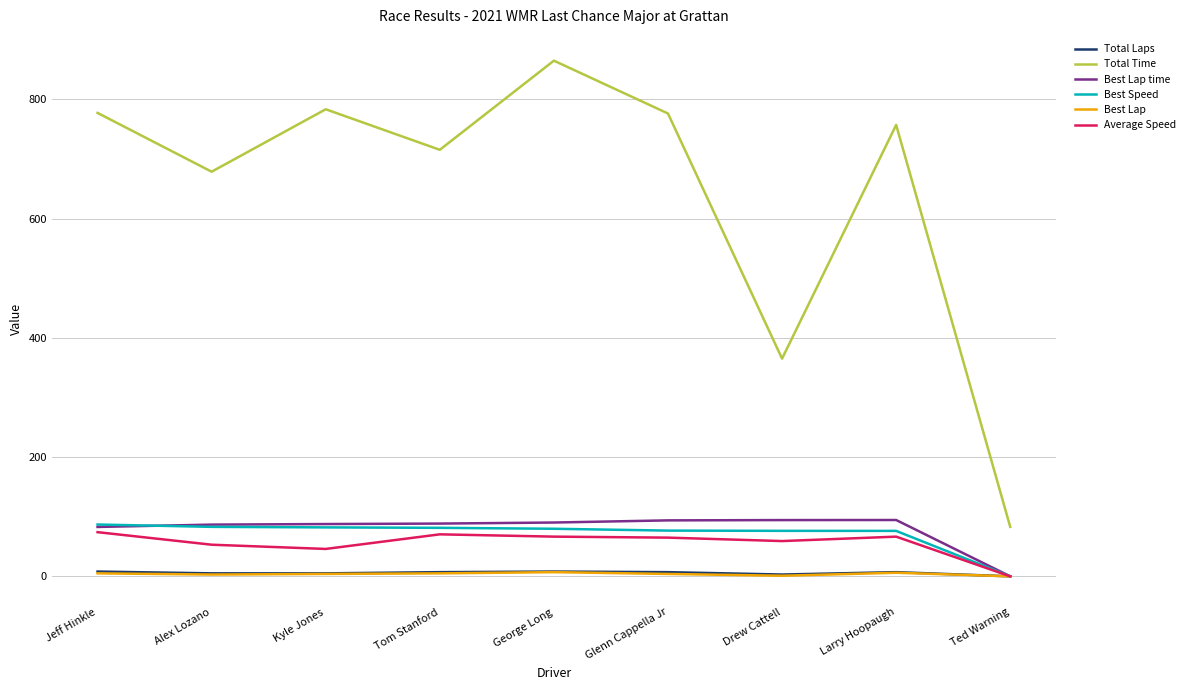

What are all the series names shown in the legend?

Total Laps, Total Time, Best Lap time, Best Speed, Best Lap, Average Speed